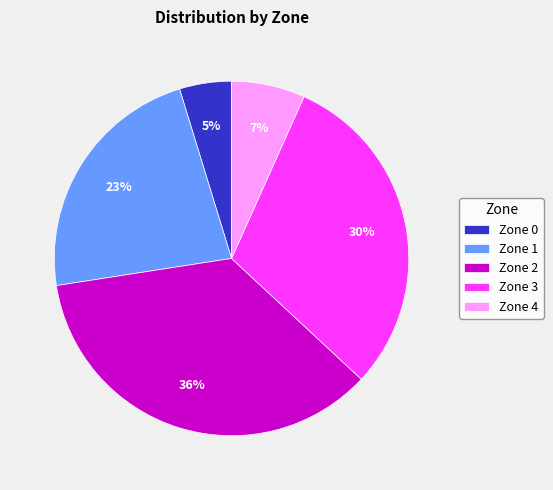

Do Zone 4 and Zone 3 together represent more than half of the pie?

No